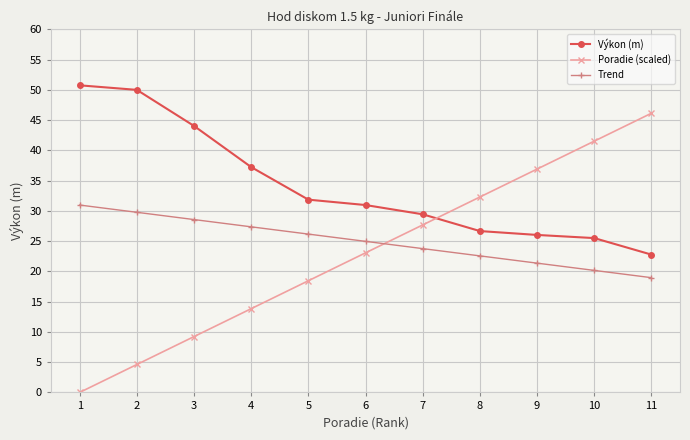

True or false: Výkon (m) has a value of 37.2 at 4.

True